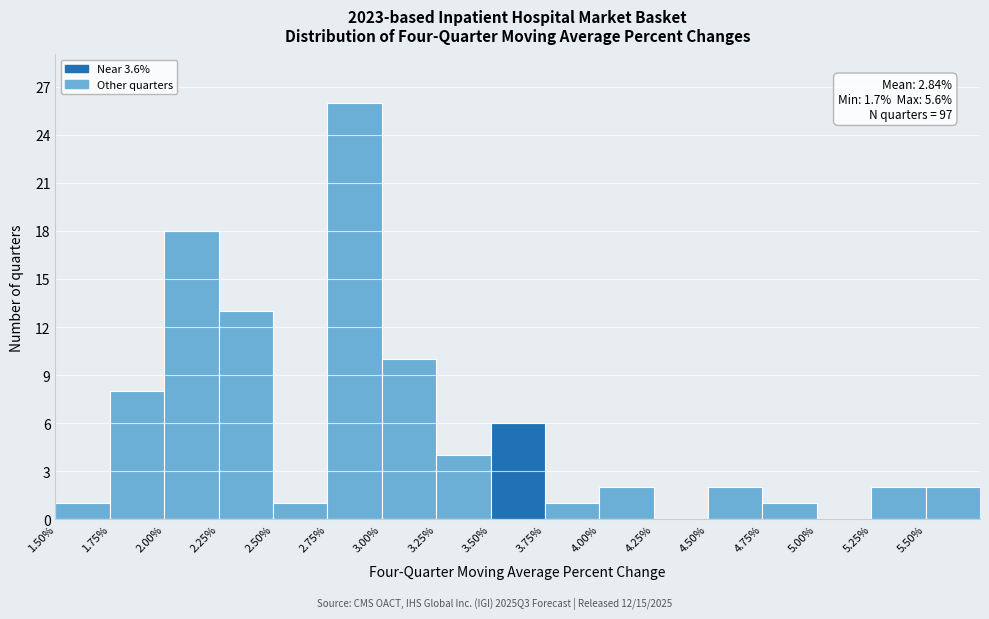

Over which range of the x-axis is the bar tallest?

2.75 to 3.00